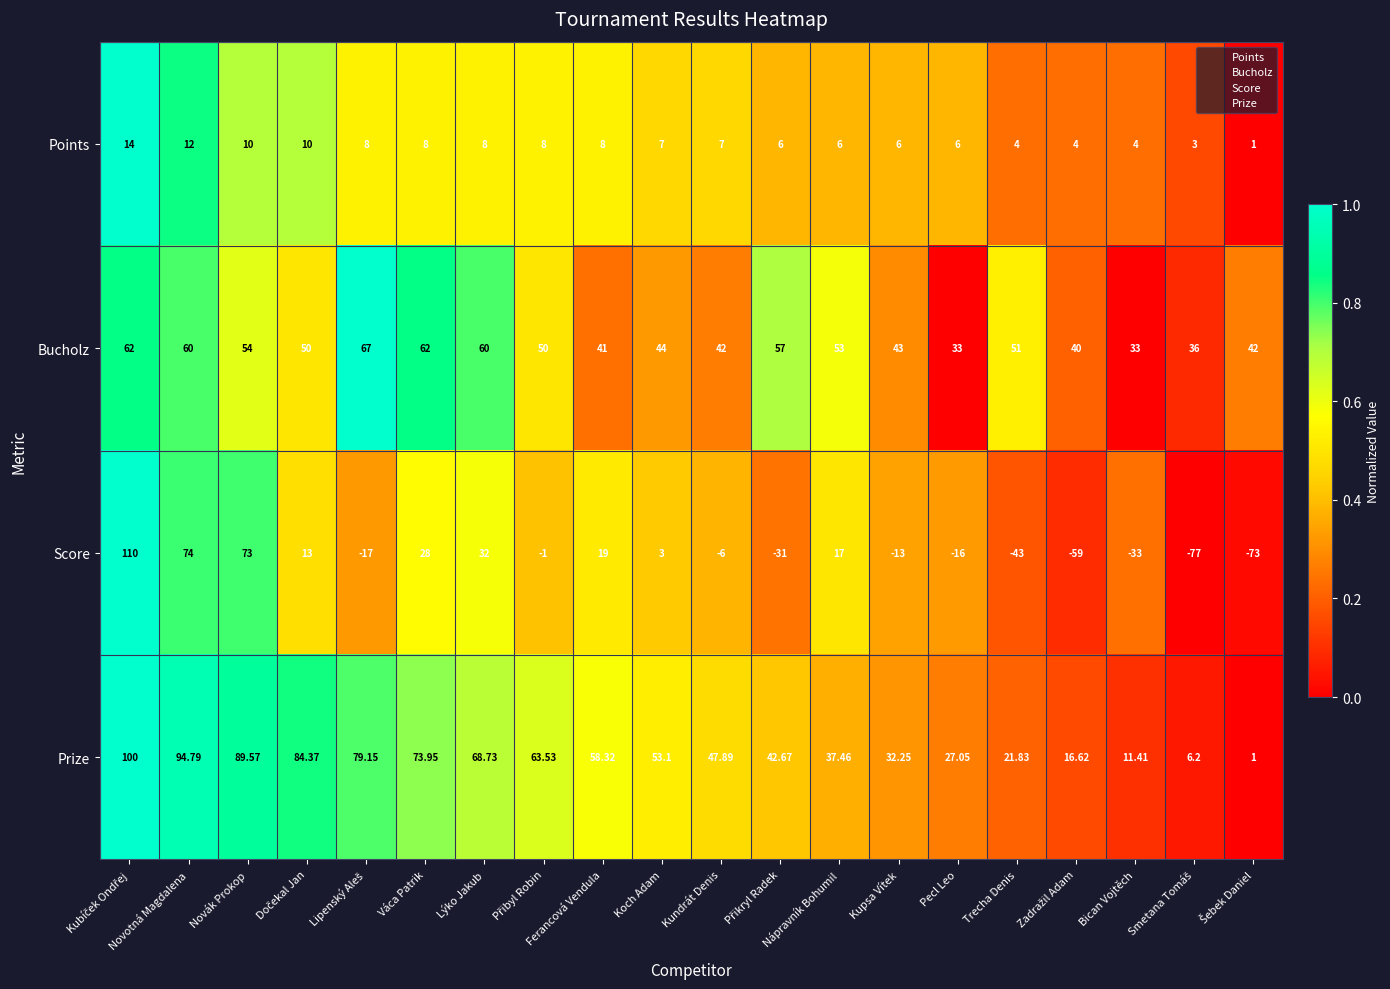

Which series has the widest spread of values?

Score